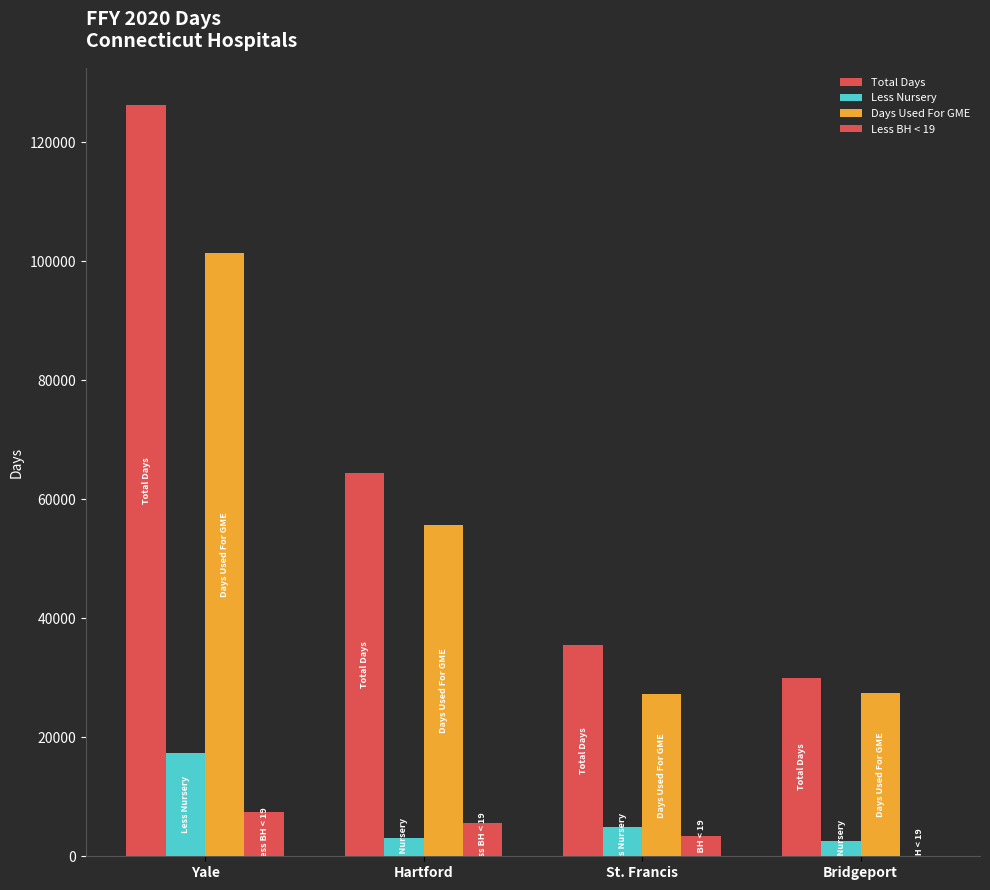

The Less BH < 19 series shows 18 at Bridgeport. True or false?

False